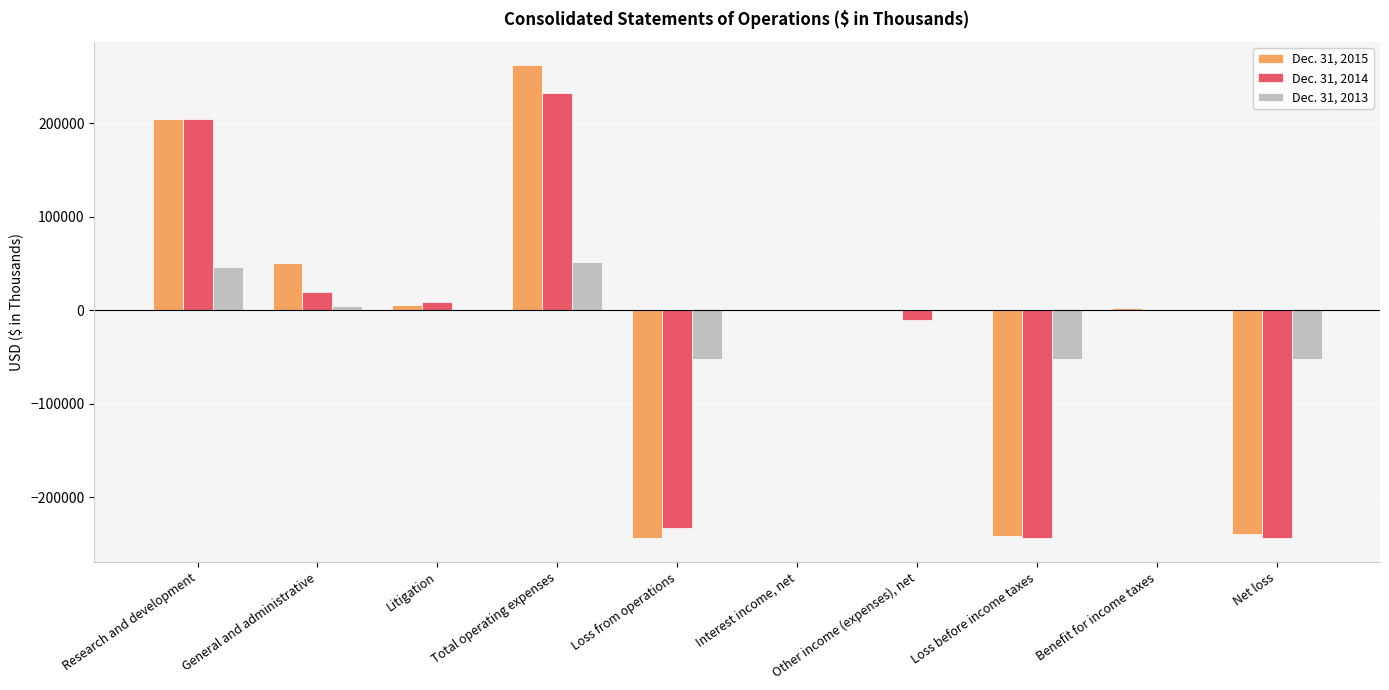

At which category does the chart reach its peak across all series?

Total operating expenses